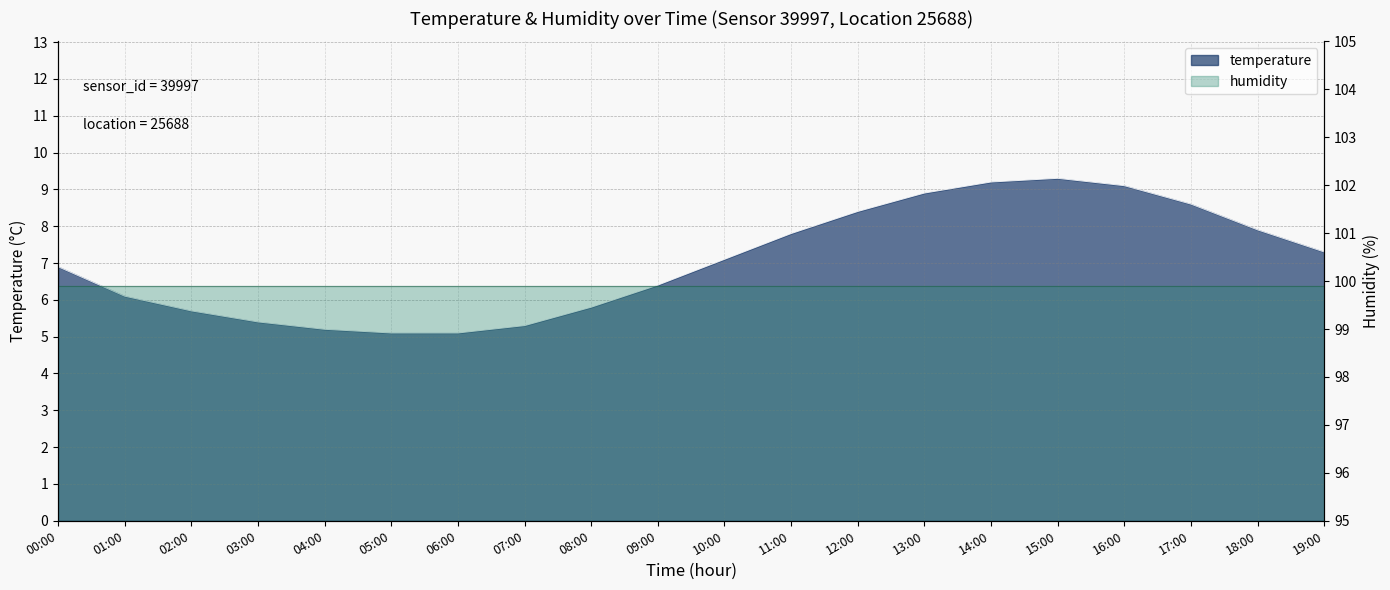

What position from the right is 00:00?

20